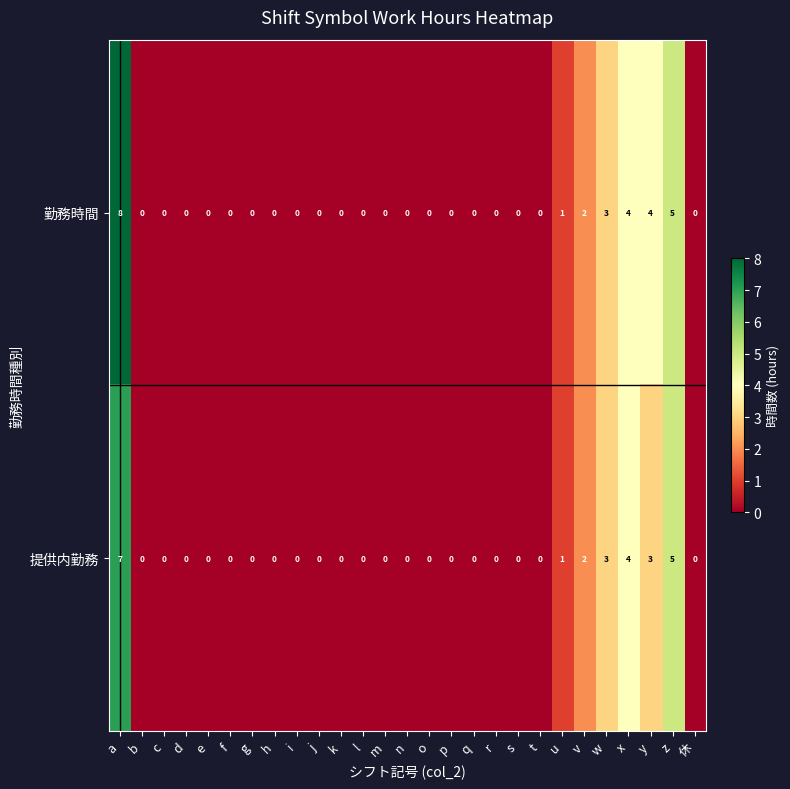

Rank the series by their average value, from highest to lowest.

勤務時間, 提供内勤務